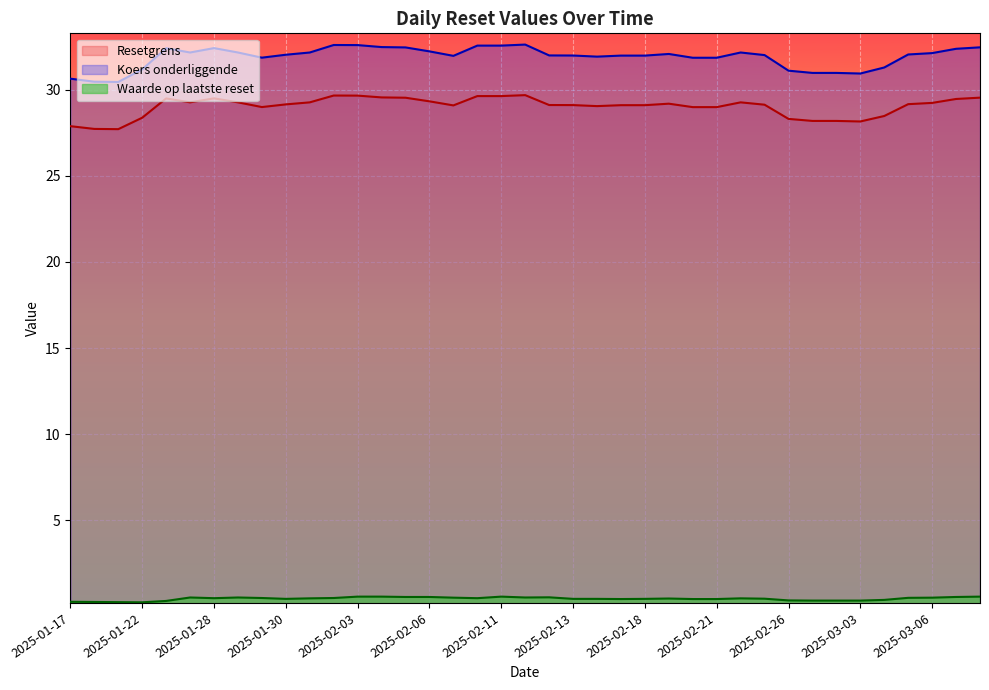

In Koers onderliggende, how many points are lower than both neighbors (excluding endpoints)?

6